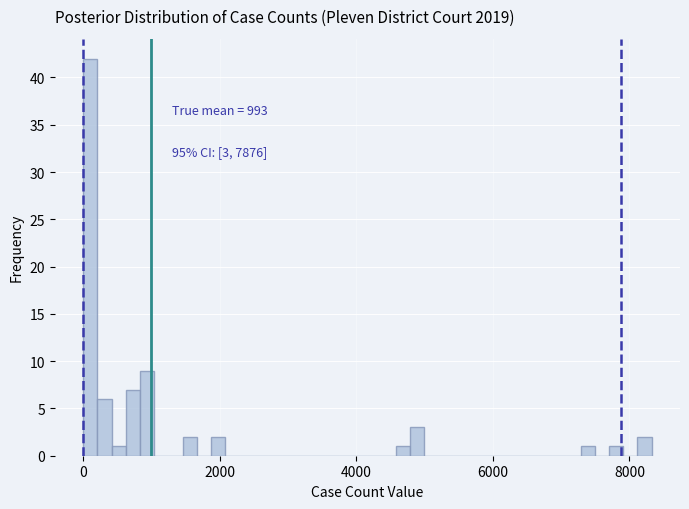

Read against the x-axis, roughly where is the centre of the tallest bar?

200